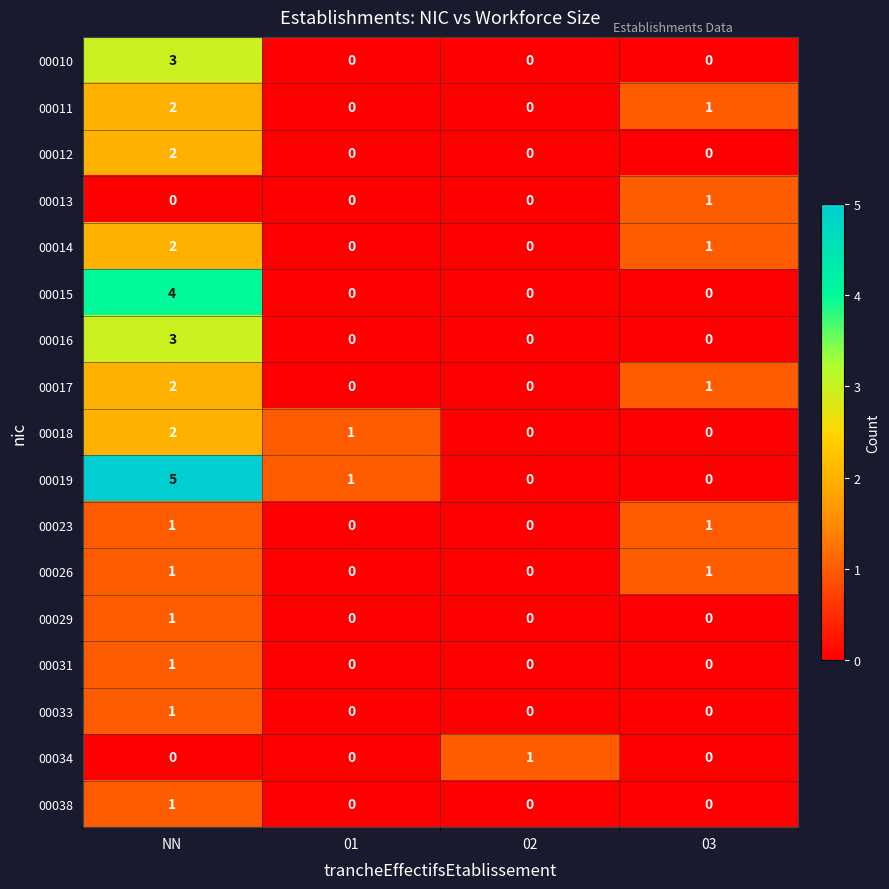

Count the number of categories in the chart.

4